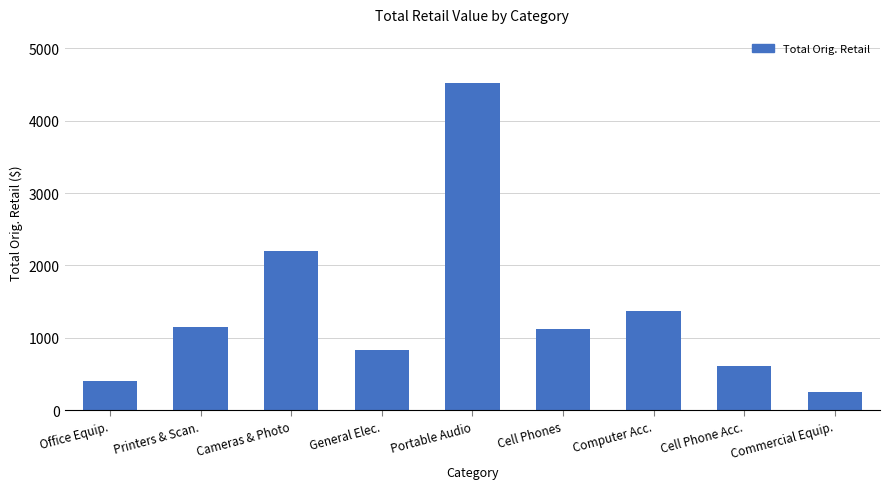

Is it true that the value at Cell Phones is 1120.0?

True